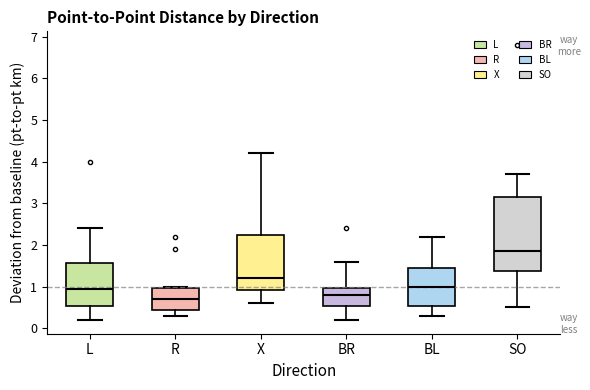

Where does the median line of the box for R sit on the y-axis? The values are not printed on the chart, so give them approximately, as read against the axis.

0.7